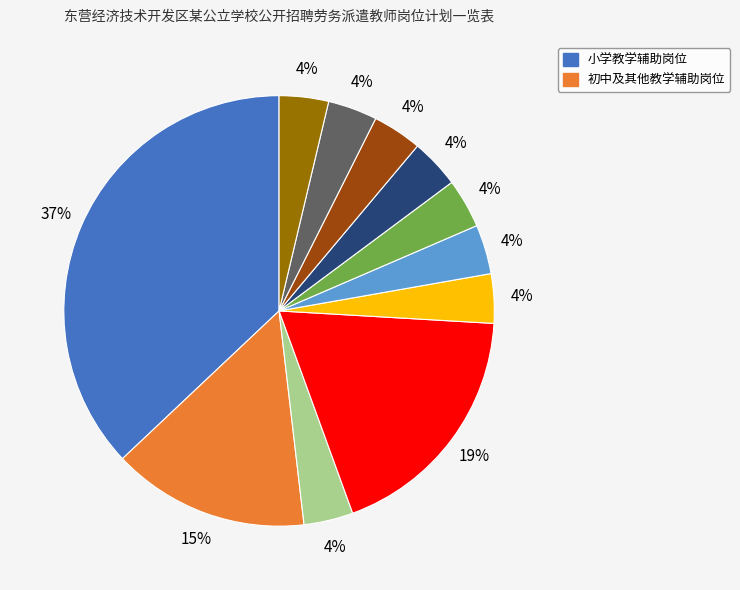

Is there any slice that represents more than half of the pie?

No